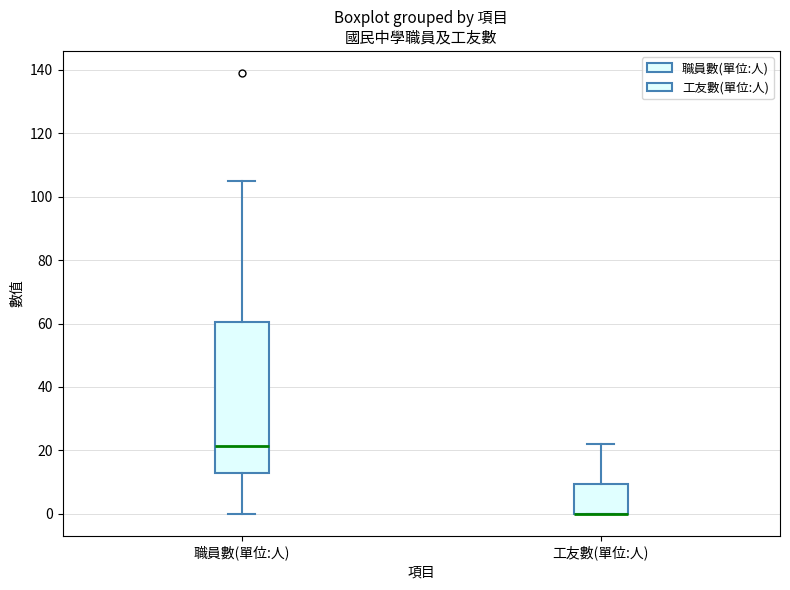

Reading left to right, read every box against the y-axis: the position of its median line, the range the box covers, and the ends of its whiskers. The values are not printed on the chart, so give them approximately, as read against the axis.

職員數(單位:人): median 22, box 14 to 60, whiskers 0 to 106
工友數(單位:人): median 0 (drawn on the box's lower edge), box 0 to 10, whiskers 0 to 22